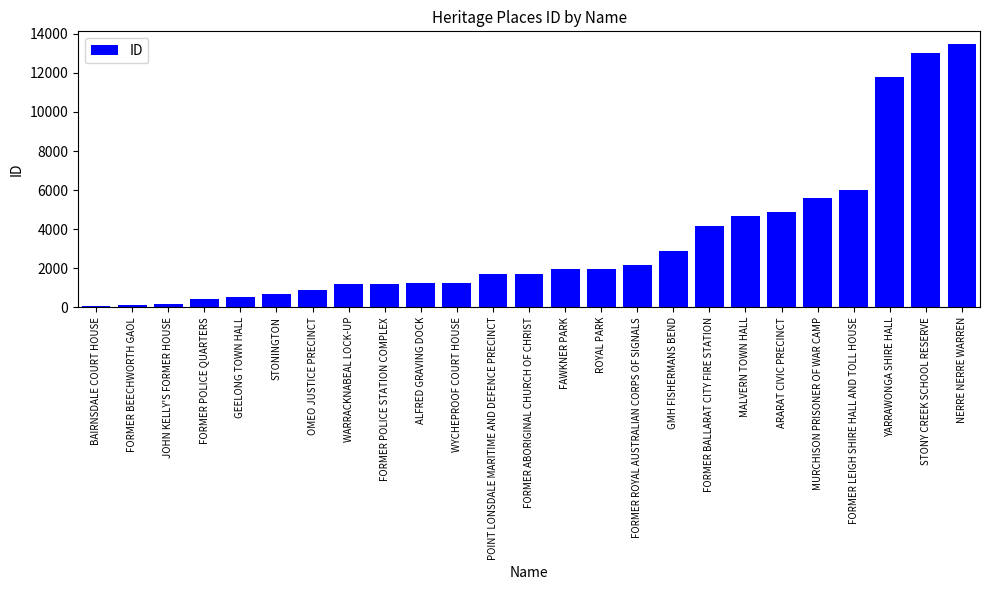

What is the change in value from FORMER LEIGH SHIRE HALL AND TOLL HOUSE to STONY CREEK SCHOOL RESERVE?

+7014